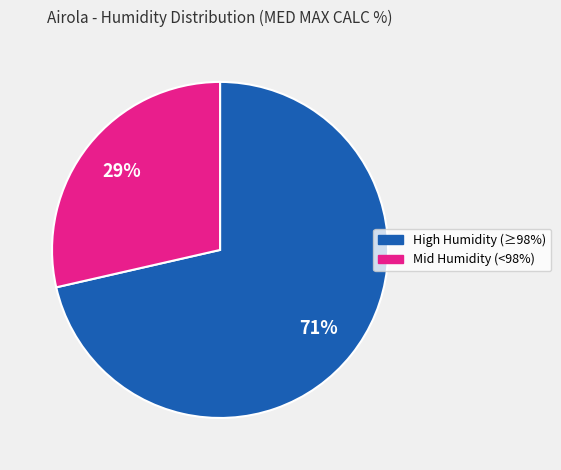

Is there any slice that represents more than half of the pie?

Yes